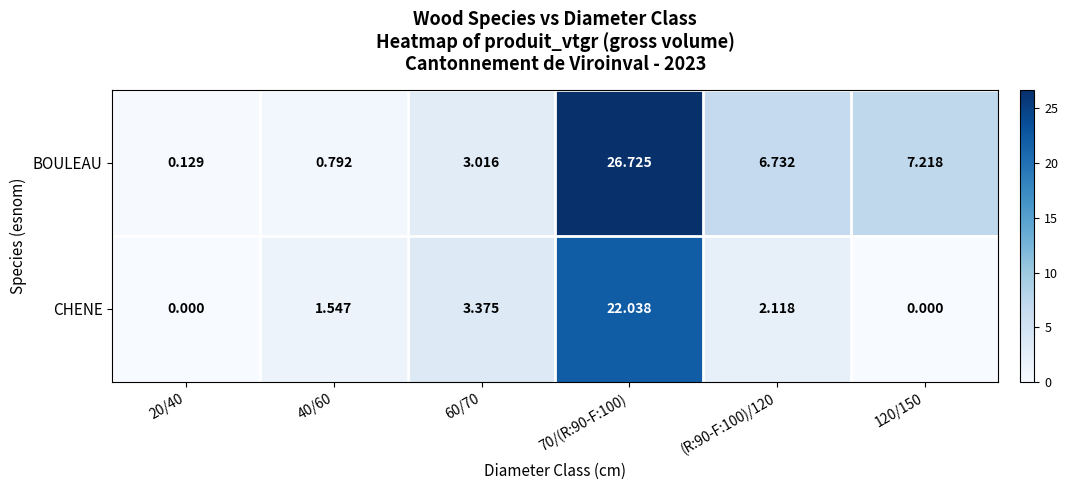

List the series in order of their peak value, highest first.

BOULEAU, CHENE